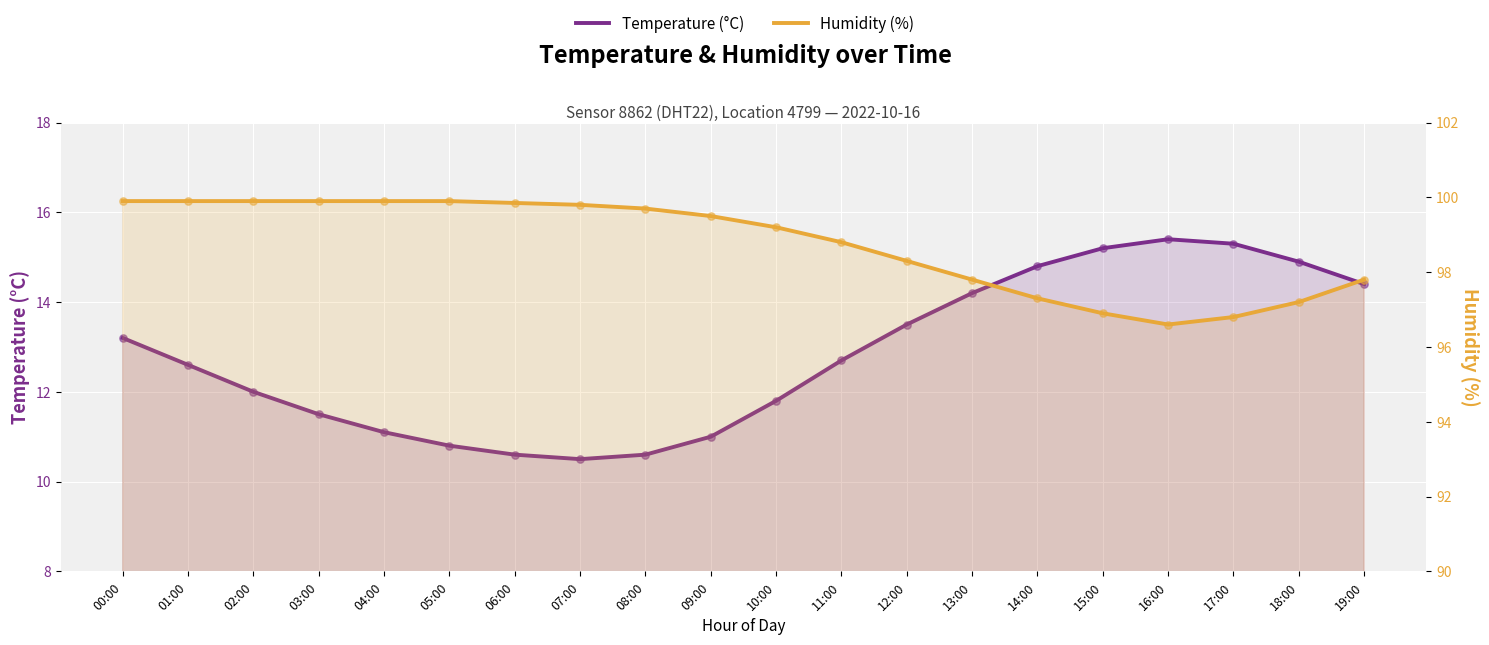

Which series has the largest total across all categories?

Humidity (%)